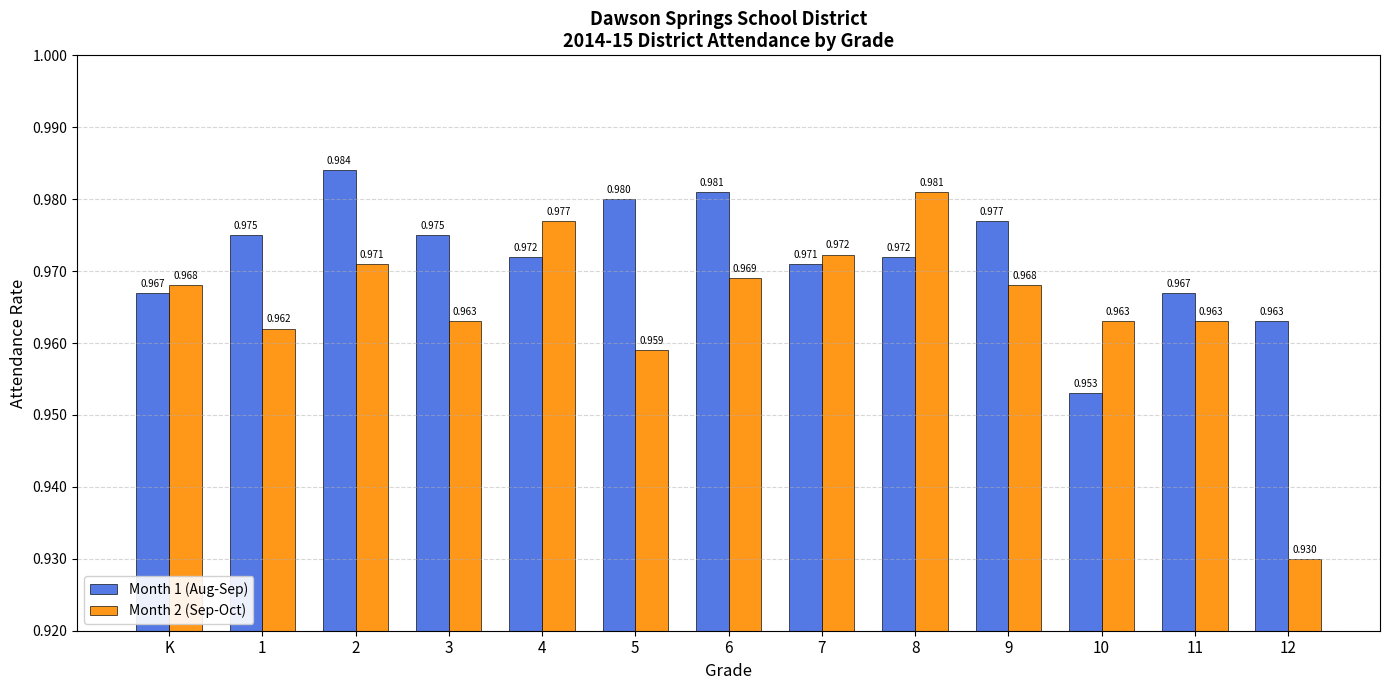

What is the sum of all Month 1 (Aug-Sep) values?

12.6